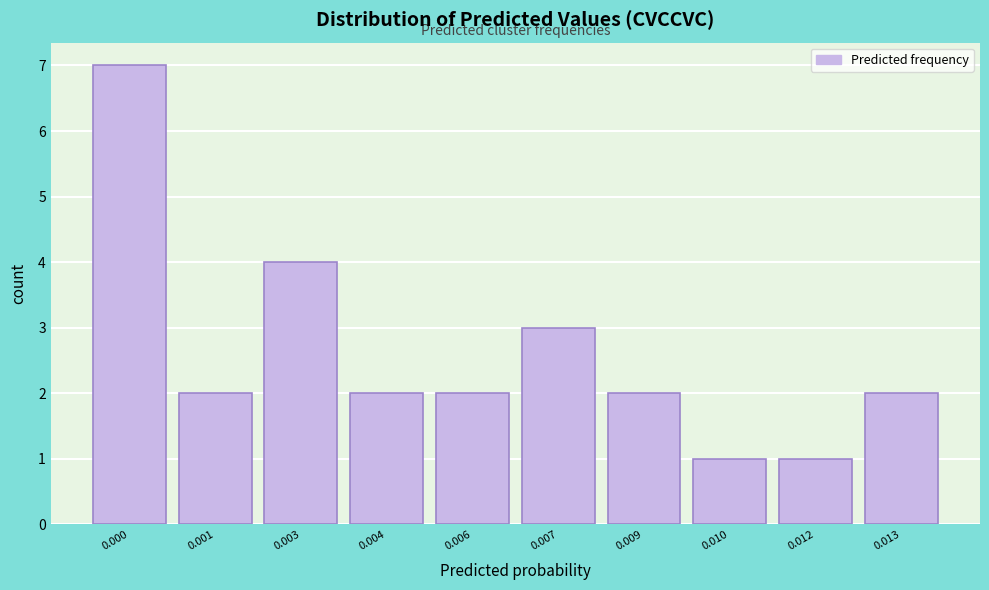

Reading left to right, what are all the values shown in this chart?

7	2	4	2	2	3	2	1	1	2